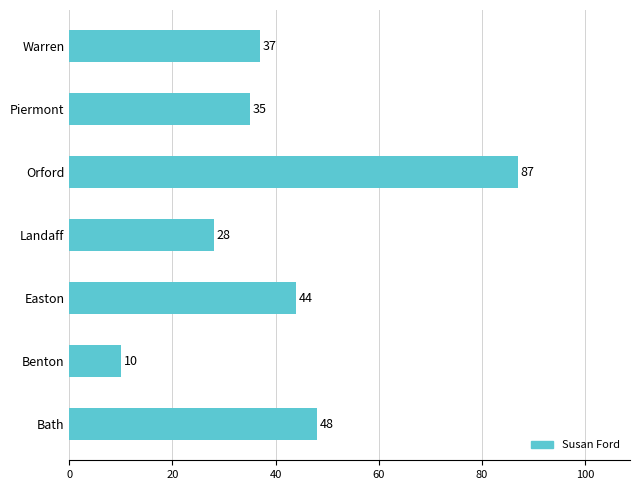

Reading bottom to top, transcribe all the data shown in this chart.

Bath=48	Benton=10	Easton=44	Landaff=28	Orford=87	Piermont=35	Warren=37